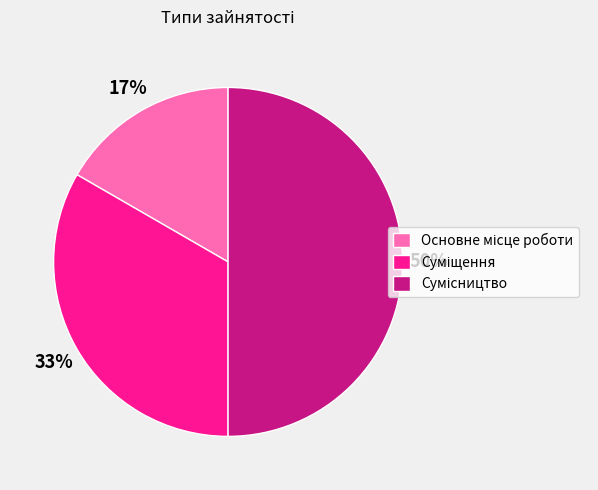

To the nearest percent, what is the average slice percentage?

33%